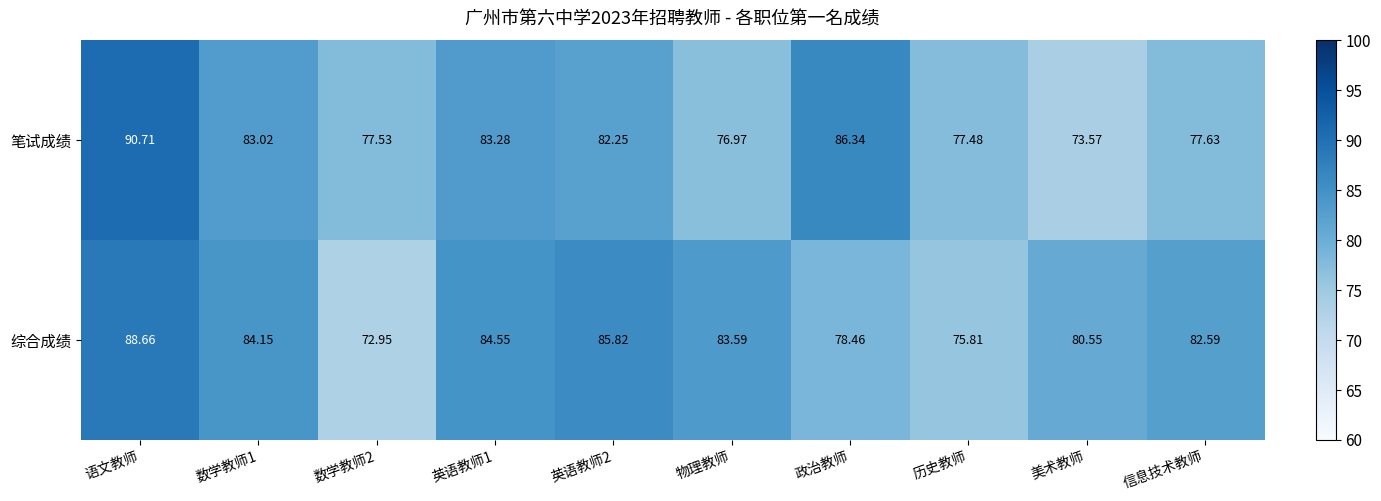

What is the spread (max minus min) of values at 数学教师1?

1.1